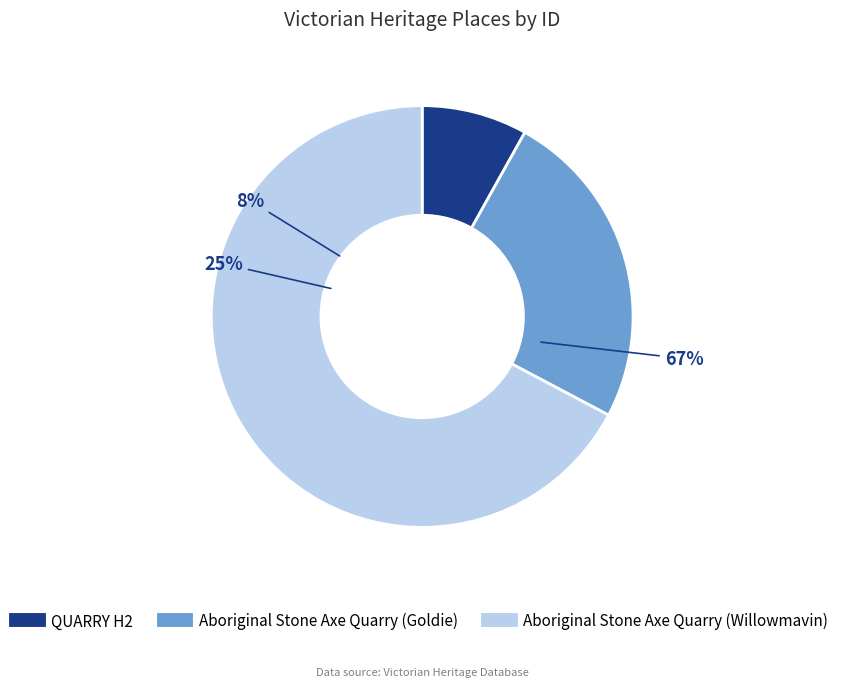

How many segments does this pie chart have?

3